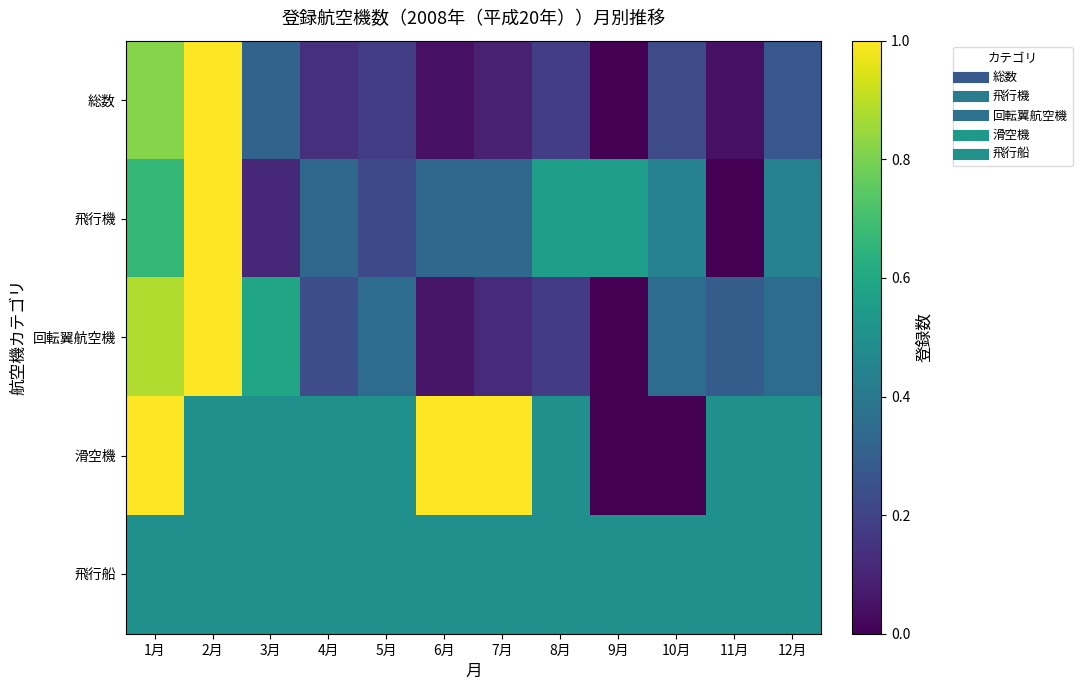

Which series has the widest spread of values?

総数